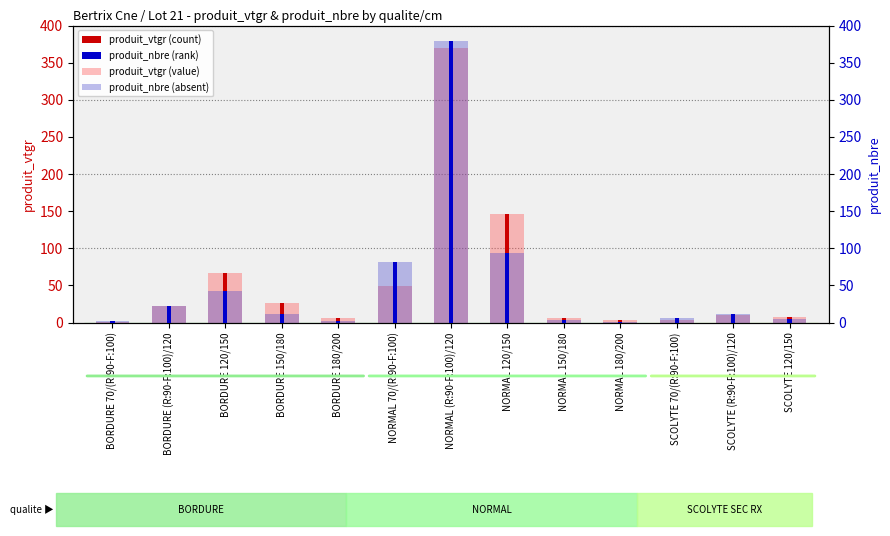

List the series in order of their peak value, lowest first.

produit_vtgr (value), produit_vtgr (count), produit_nbre (value), produit_nbre (rank)